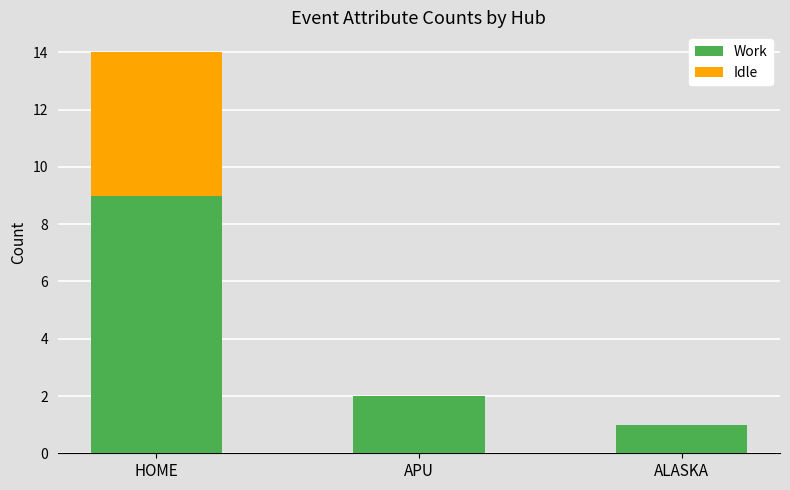

True or false: Work has a value of 1 at ALASKA.

True